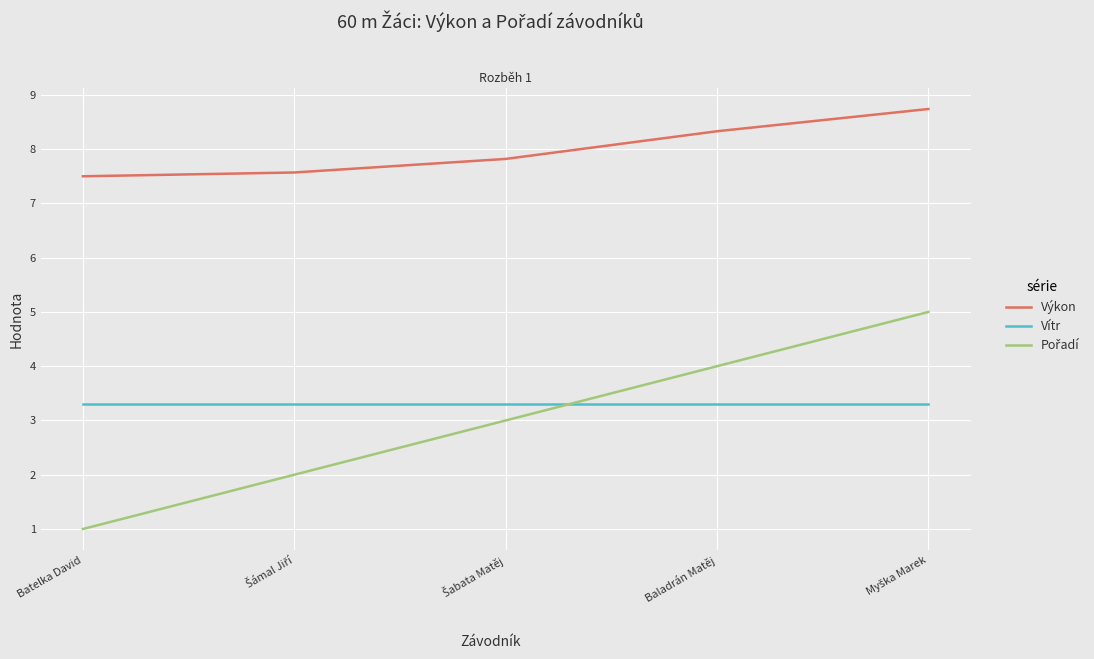

At which label does Pořadí first exceed 3?

Baladrán Matěj